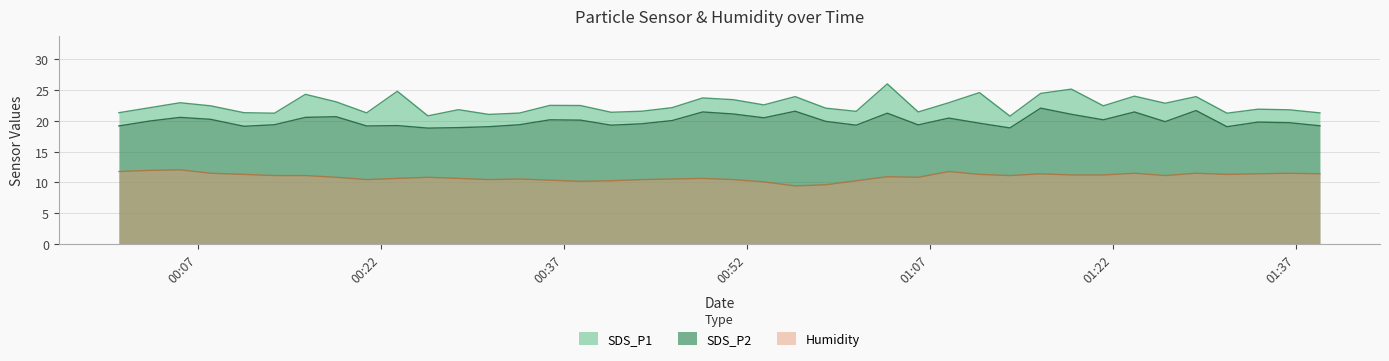

Where does the SDS_P1 series first go above 22?

2021/07/20 00:03:06